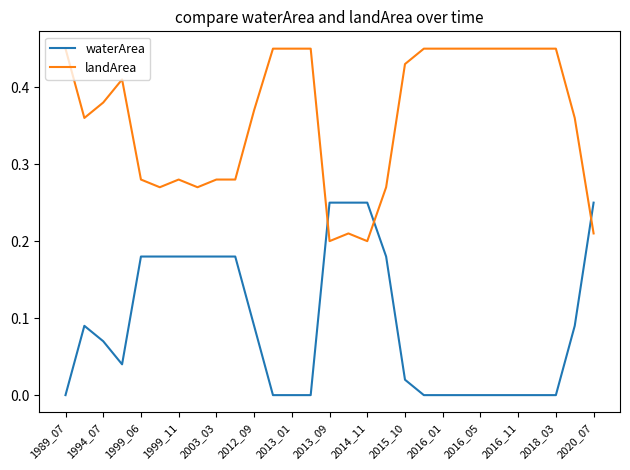

Rank the series by their average value, from highest to lowest.

landArea, waterArea